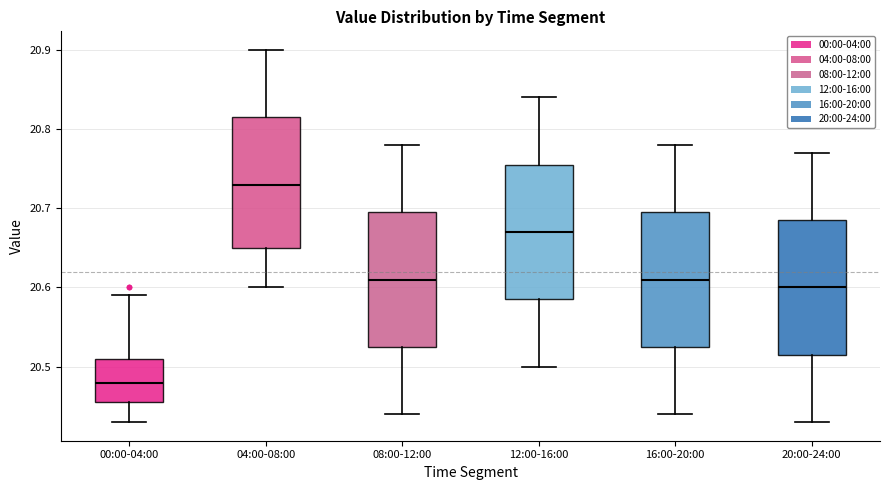

Reading left to right, transcribe this box plot: for each box, give where its median line is, the range the box spans, and where its two whiskers end, as read against the y-axis. The values are not printed on the chart, so give them approximately, as read against the axis.

00:00-04:00: median 20.48, box 20.46 to 20.51, whiskers 20.43 to 20.59
04:00-08:00: median 20.73, box 20.65 to 20.82, whiskers 20.60 to 20.90
08:00-12:00: median 20.61, box 20.53 to 20.70, whiskers 20.44 to 20.78
12:00-16:00: median 20.67, box 20.59 to 20.76, whiskers 20.50 to 20.84
16:00-20:00: median 20.61, box 20.53 to 20.70, whiskers 20.44 to 20.78
20:00-24:00: median 20.60, box 20.52 to 20.69, whiskers 20.43 to 20.77